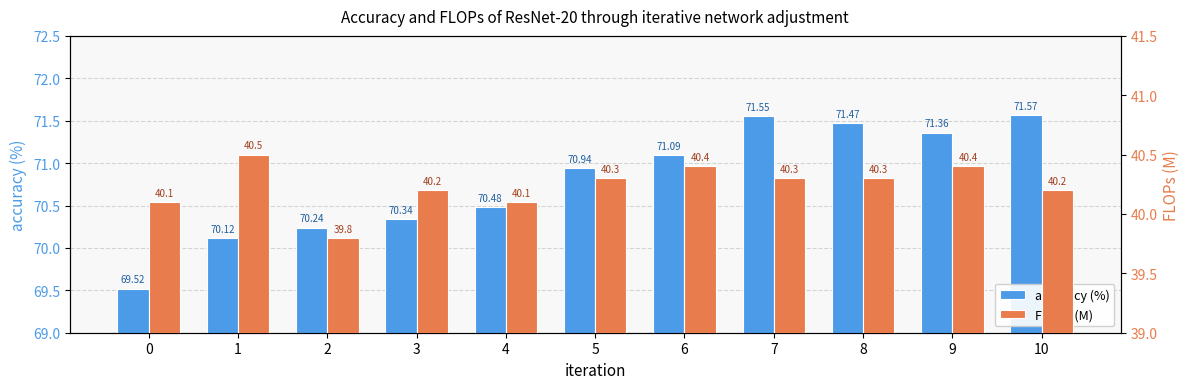

At how many categories does at least one series exceed 53?

11